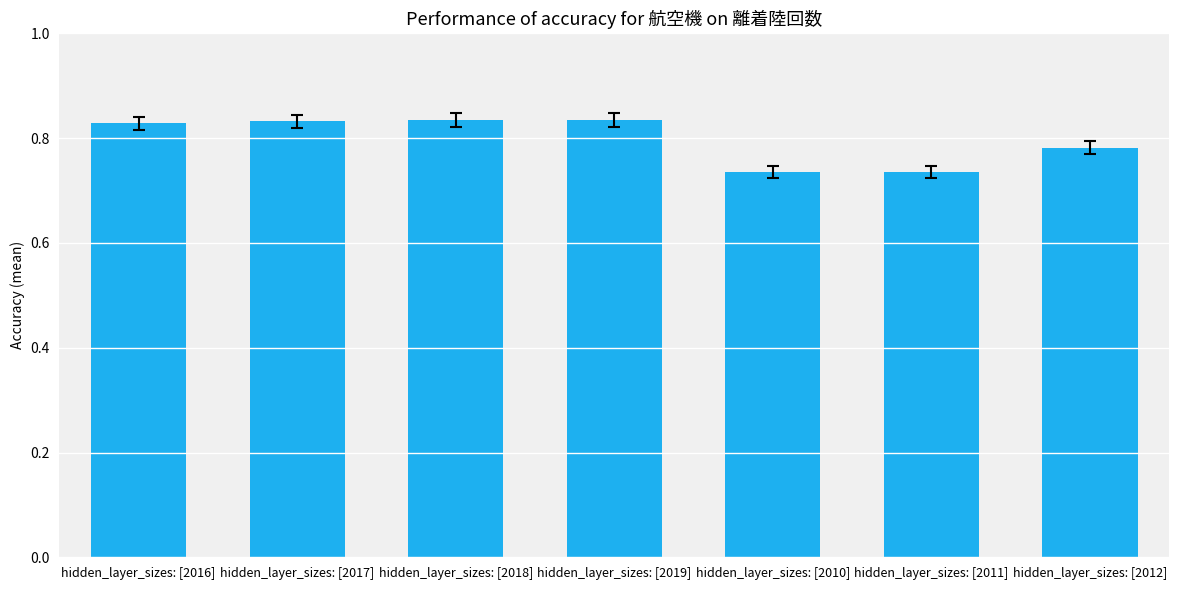

Are the bars grouped side by side (vs. stacked)?

No